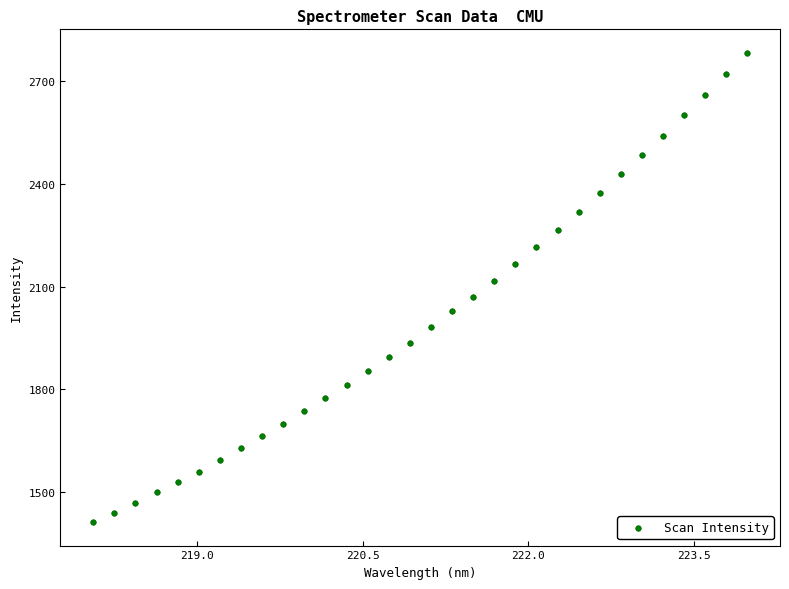

What is the range of X values (max minus min)?

5.9